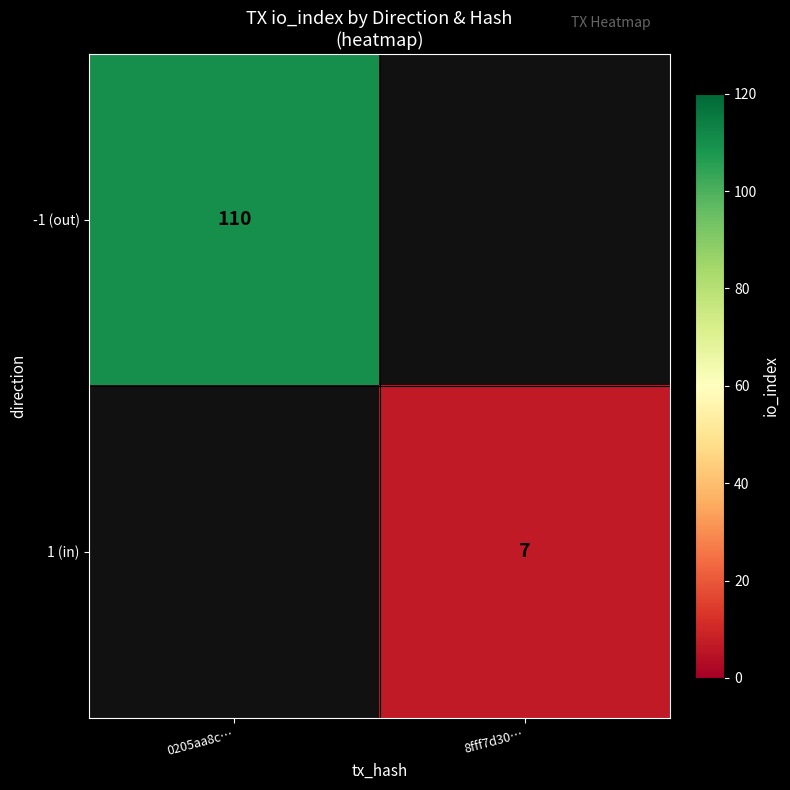

Which label corresponds to the smallest value in the chart?

8fff7d30…